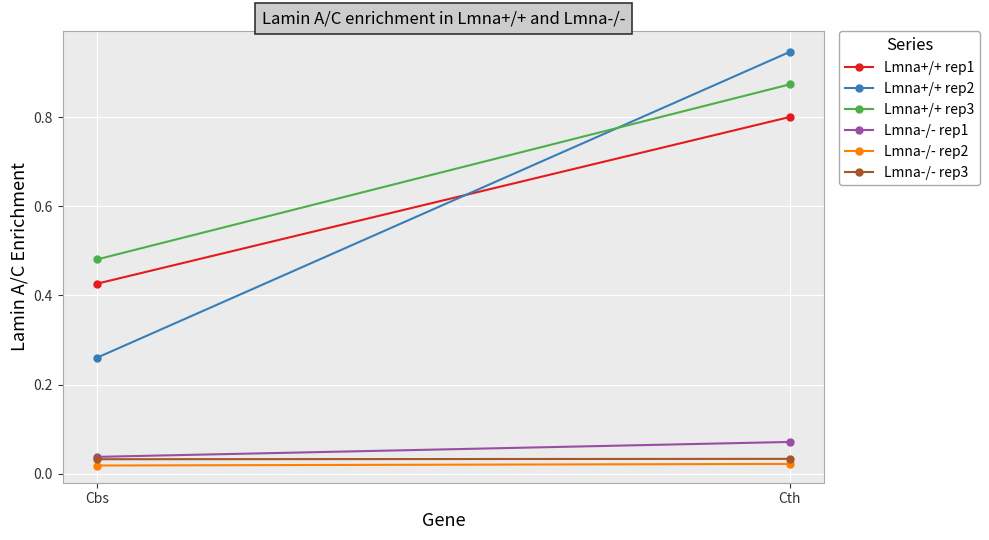

What are all the series names shown in the legend?

Lmna+/+ rep1, Lmna+/+ rep2, Lmna+/+ rep3, Lmna-/- rep1, Lmna-/- rep2, Lmna-/- rep3